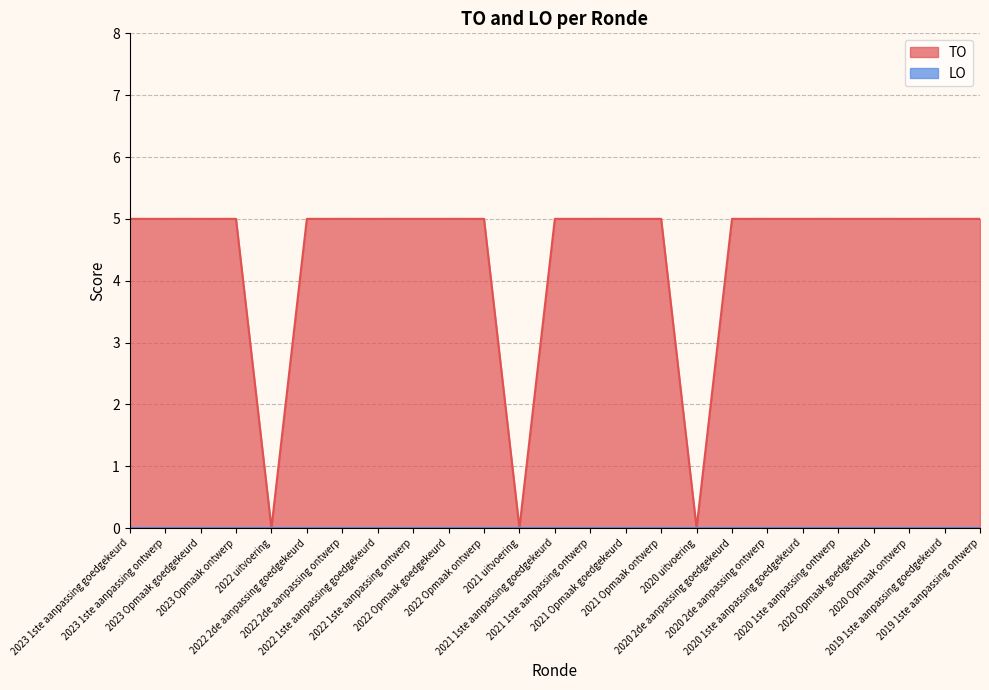

The value at 2020 Opmaak ontwerp is 5. True or false?

True